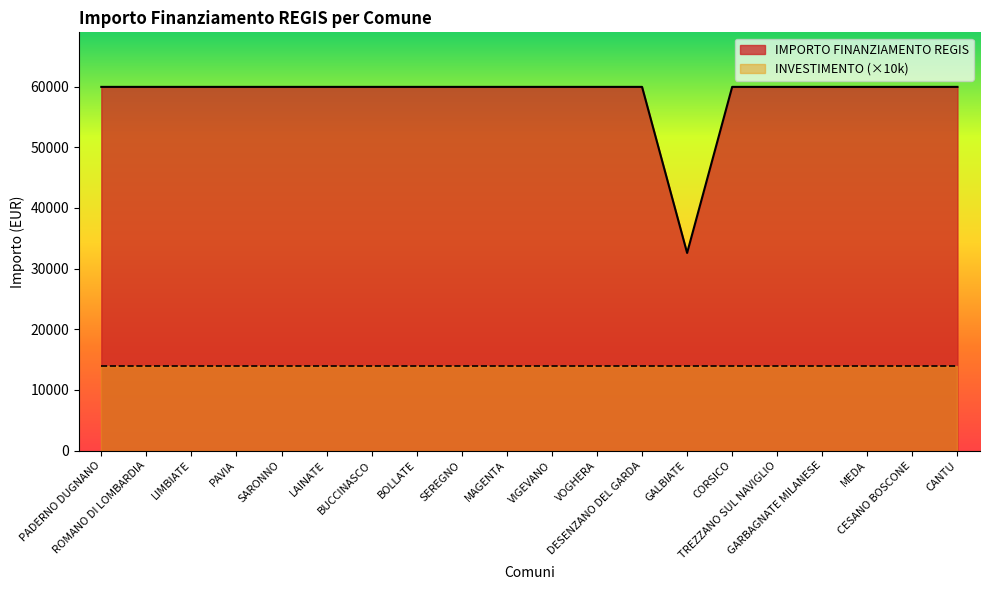

List the labels in order of value, largest first.

PADERNO DUGNANO, ROMANO DI LOMBARDIA, LIMBIATE, PAVIA, SARONNO, LAINATE, BUCCINASCO, BOLLATE, SEREGNO, MAGENTA, VIGEVANO, VOGHERA, DESENZANO DEL GARDA, CORSICO, TREZZANO SUL NAVIGLIO, GARBAGNATE MILANESE, MEDA, CESANO BOSCONE, CANTU, GALBIATE